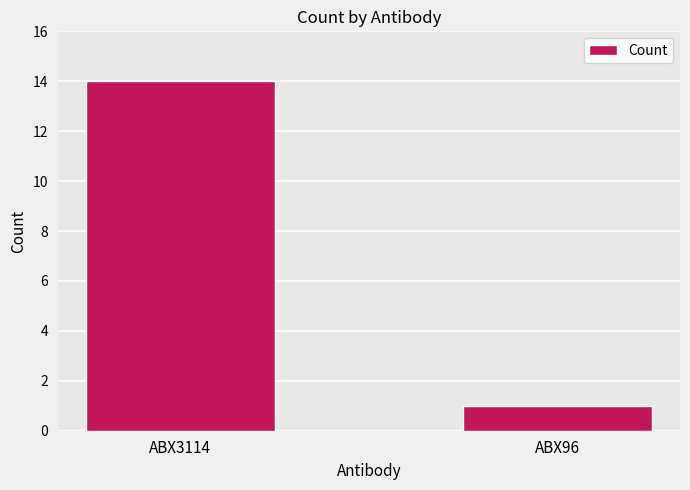

Rank the categories by value from lowest to highest.

ABX96, ABX3114